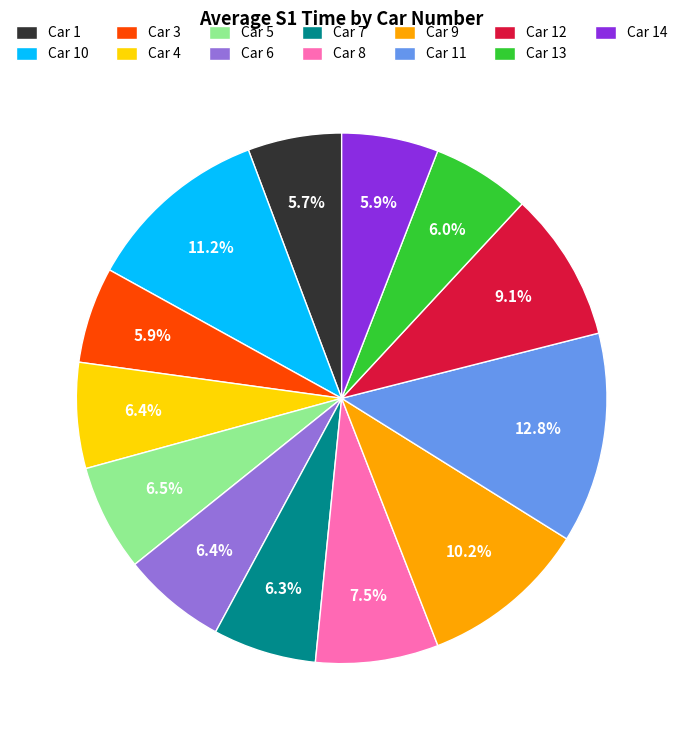

What is the ratio of the value at Car 6 to the value at Car 7?

1.0